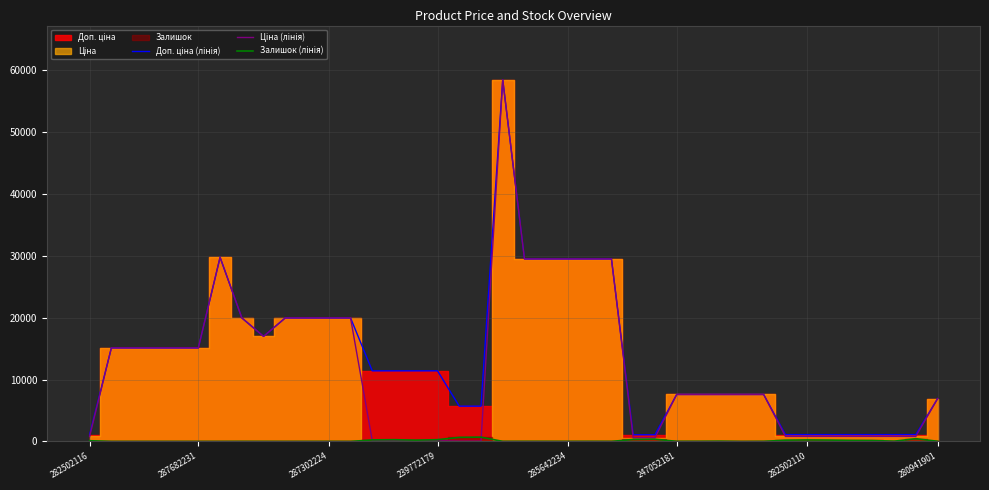

What is the lowest value of the Ціна (лінія) series?

57.0